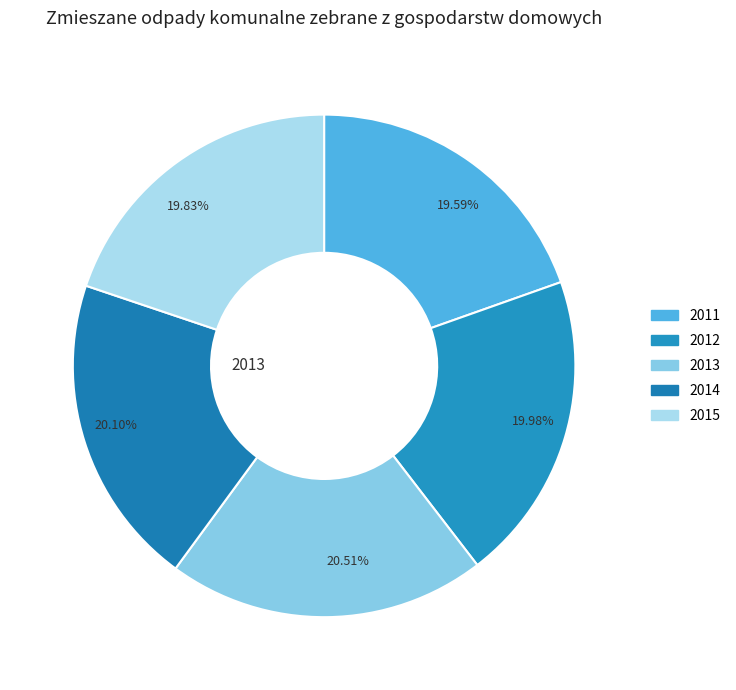

To the nearest percent, what percentage of the pie is 2012?

20%